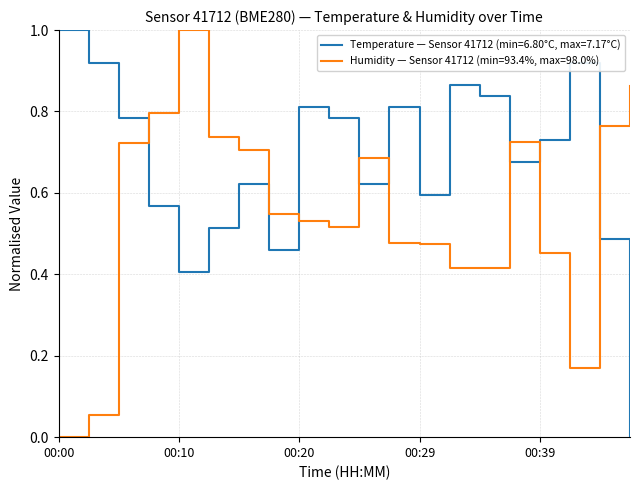

What are all the series names shown in the legend?

Temperature — Sensor 41712 (min=6.80°C, max=7.17°C), Humidity — Sensor 41712 (min=93.4%, max=98.0%)